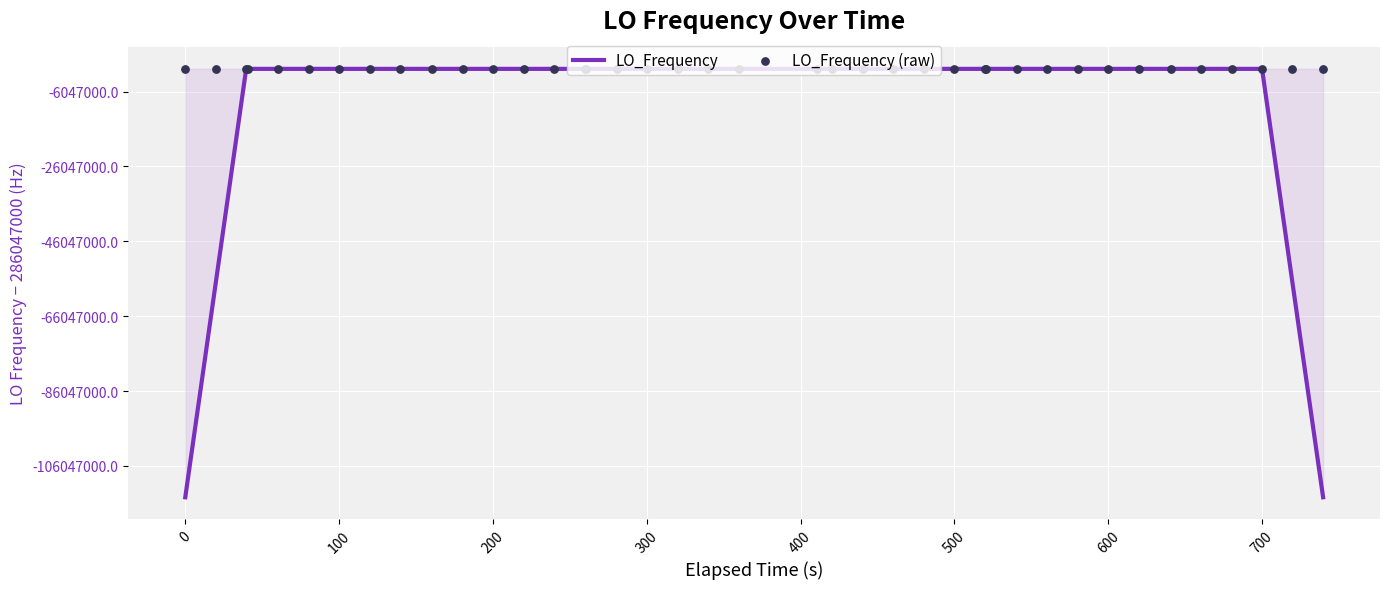

Which series has the largest Y range (max minus min)?

LO_Frequency